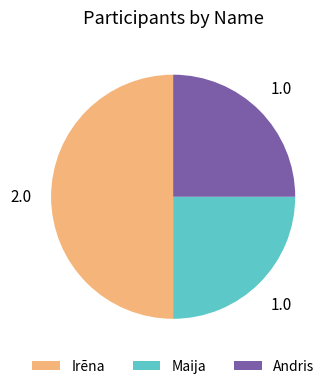

What is the largest slice in the pie chart?

Irēna